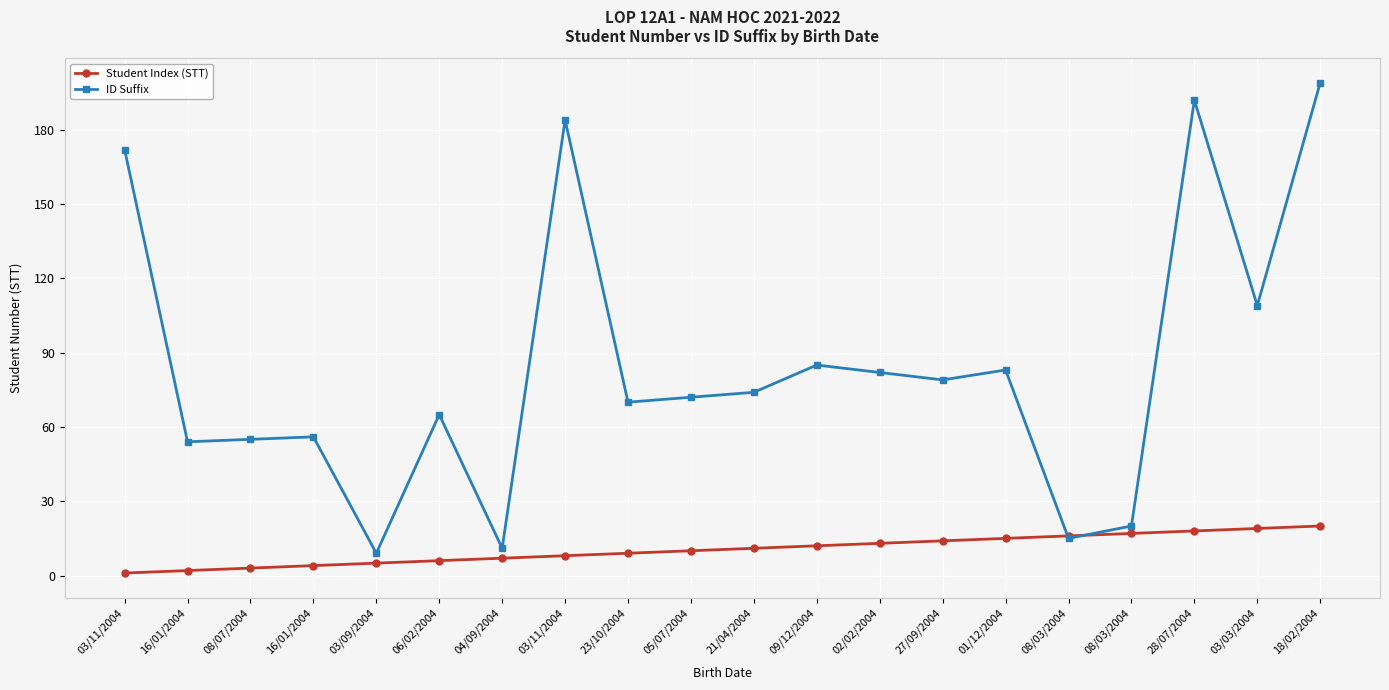

How many series are shown in this chart?

2